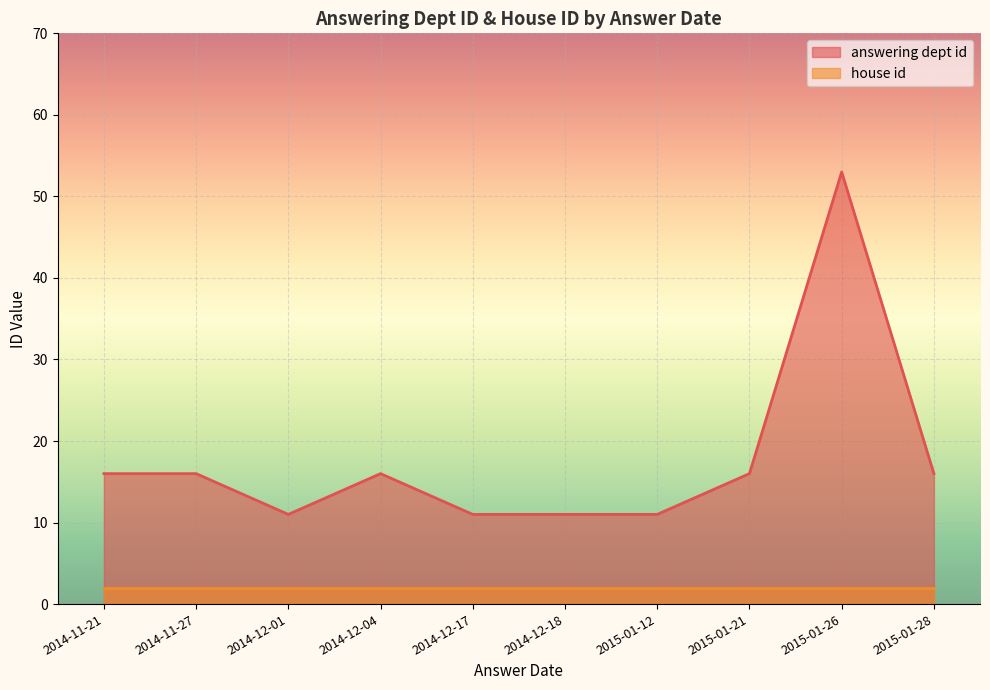

What is the total value across all series at 2015-01-12?

13